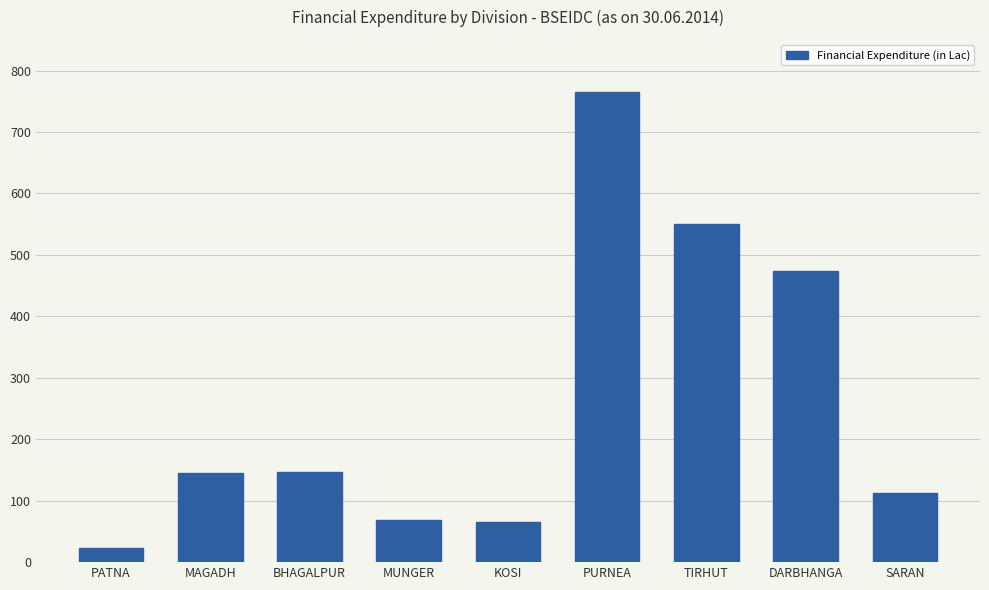

Count the number of data series in this chart.

1